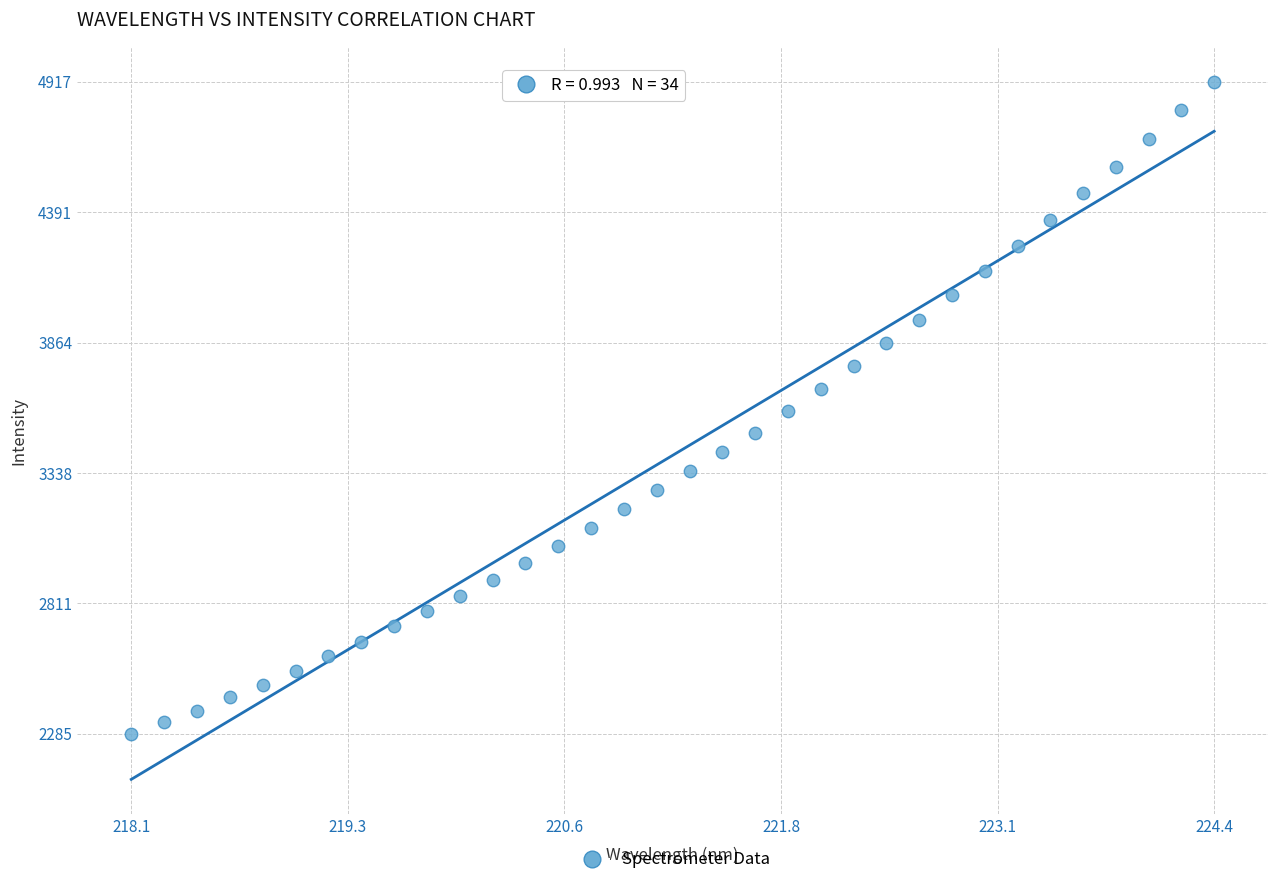

What is the range of X values (max minus min)?

6.3